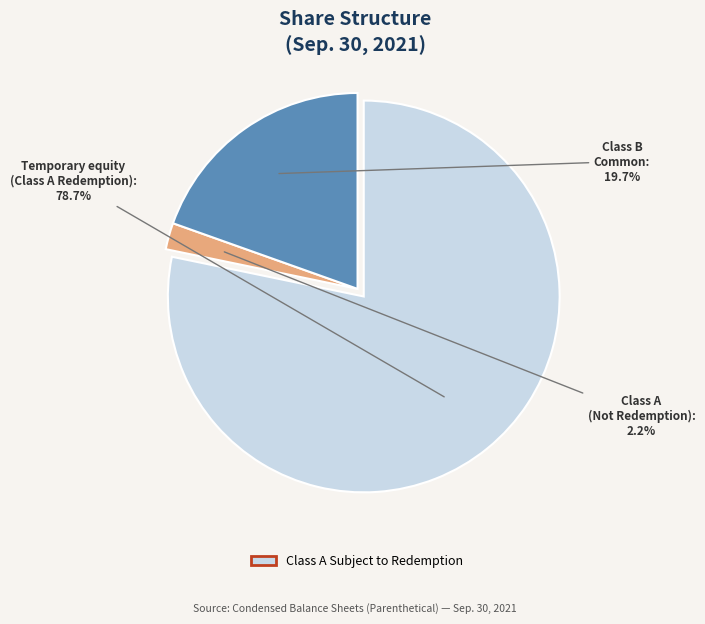

What percentage is the Common shares issued (Class B) slice, to the nearest percent?

20%